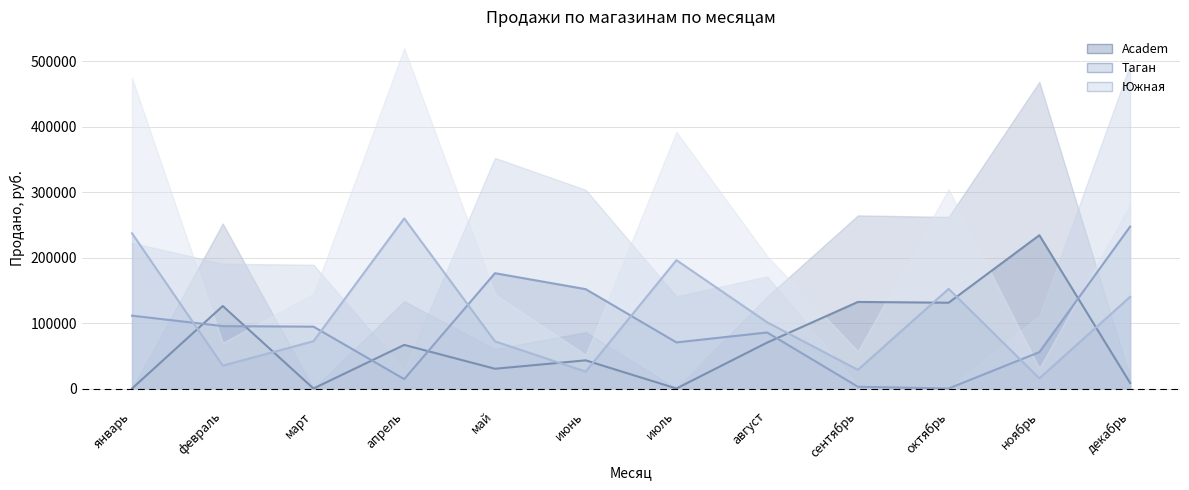

What is the average value of the Taган (mid) series?

92043